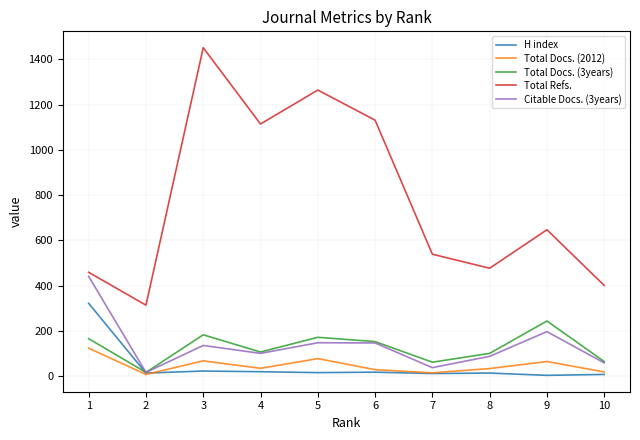

At which category does Total Refs. reach its first local valley?

2